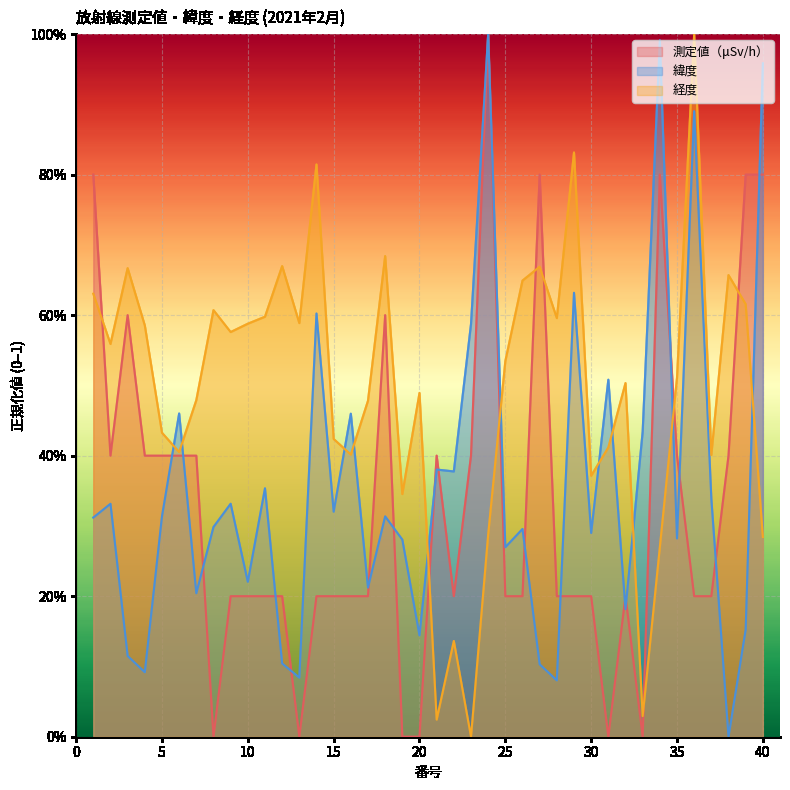

Count the number of data series in this chart.

3